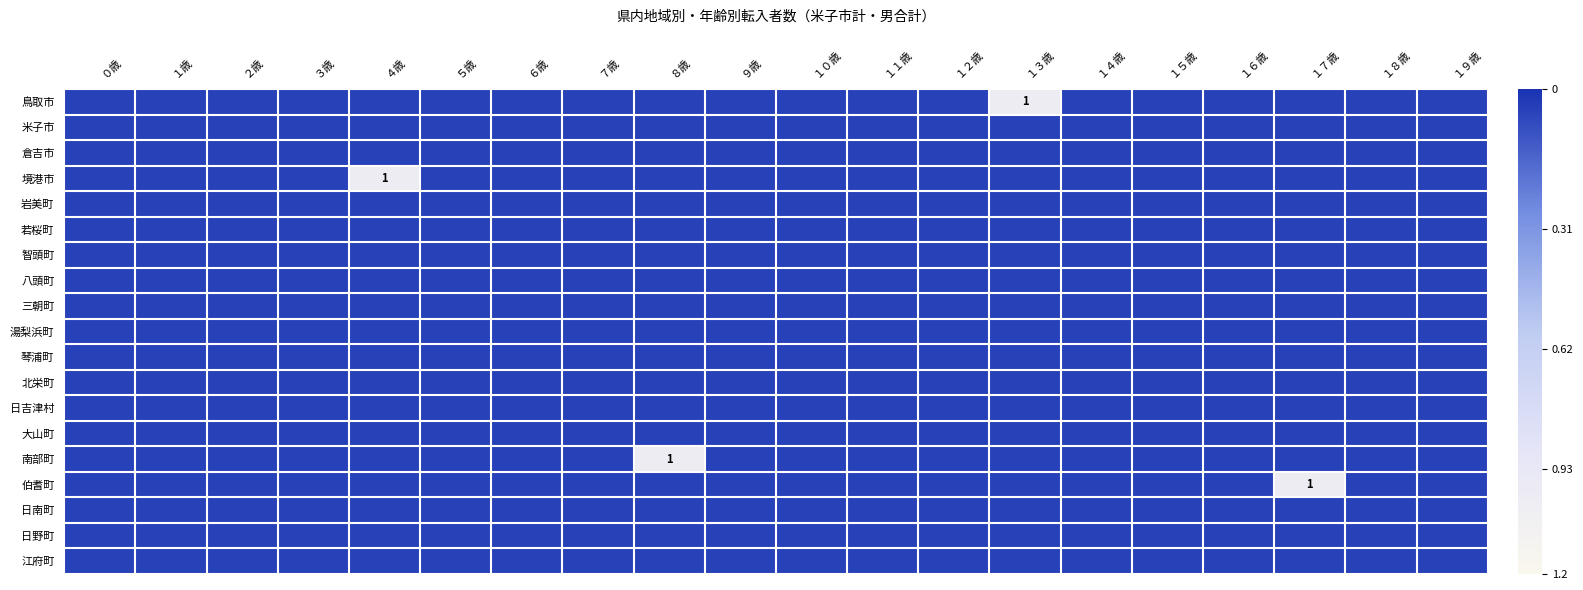

Where is 日吉津村 nearest to the value 0?

０歳